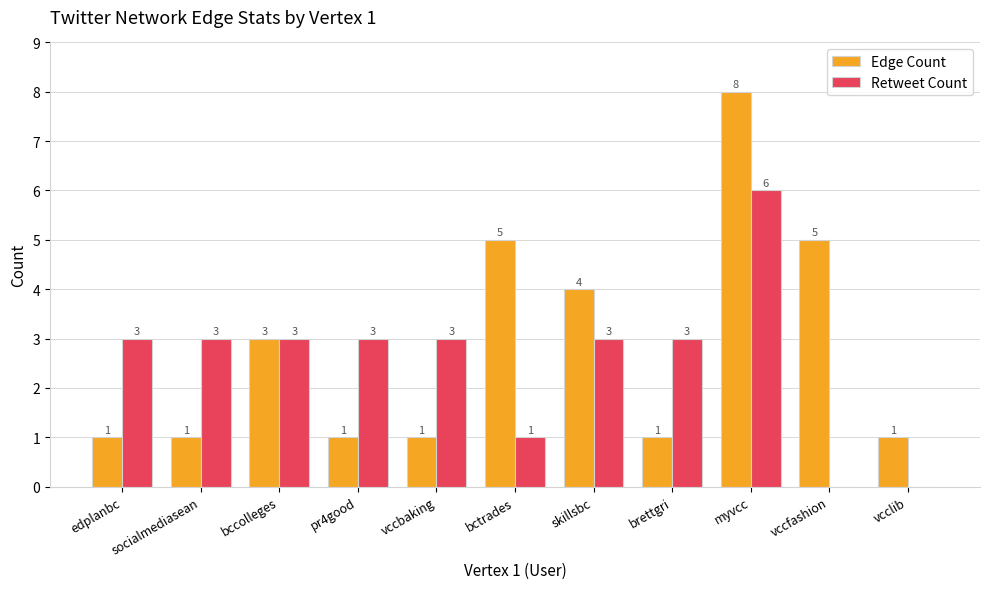

Is the value of Edge Count at vcclib greater than the value of Retweet Count at socialmediasean?

No